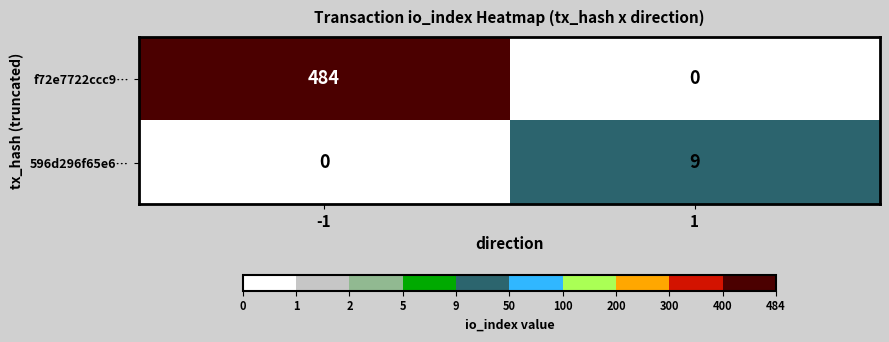

What is the difference between the maximum and minimum values in the f72e7722ccc9… series?

484